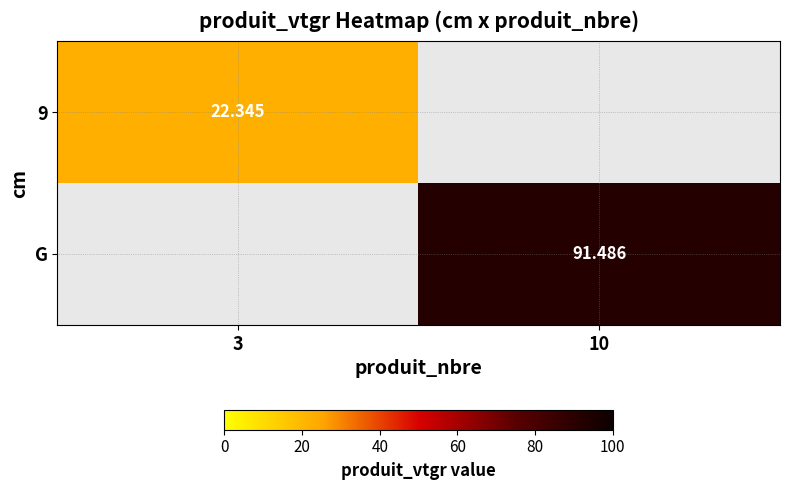

Is it true that 9 equals 22.3 at 3?

True